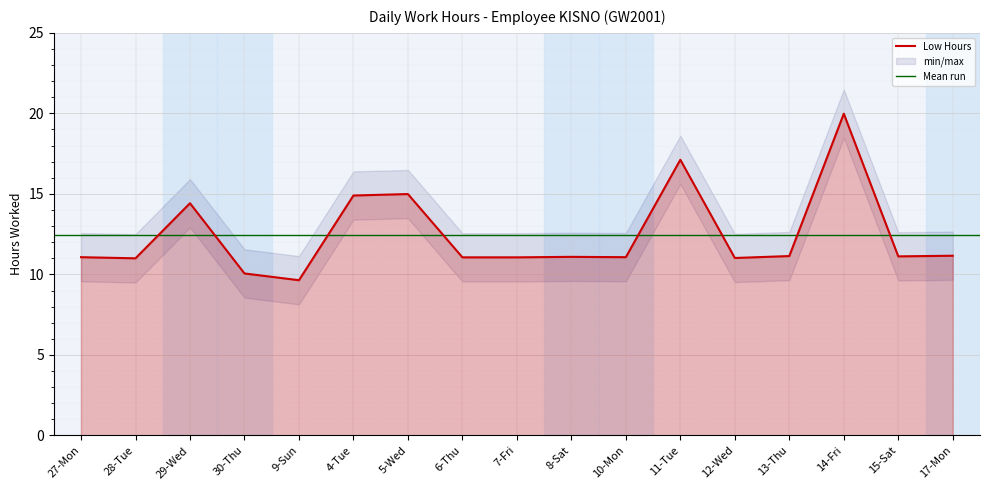

Reading right to left, what are all the values shown in this chart?

11.2	11.1	20.0	11.1	11.0	17.1	11.1	11.1	11.1	11.1	15.0	14.9	9.6	10.1	14.4	11.0	11.1